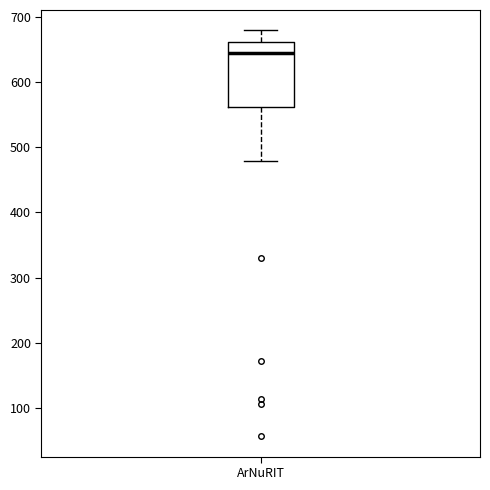

Where does the median line of the box for ArNuRIT sit on the y-axis? The values are not printed on the chart, so give them approximately, as read against the axis.

640